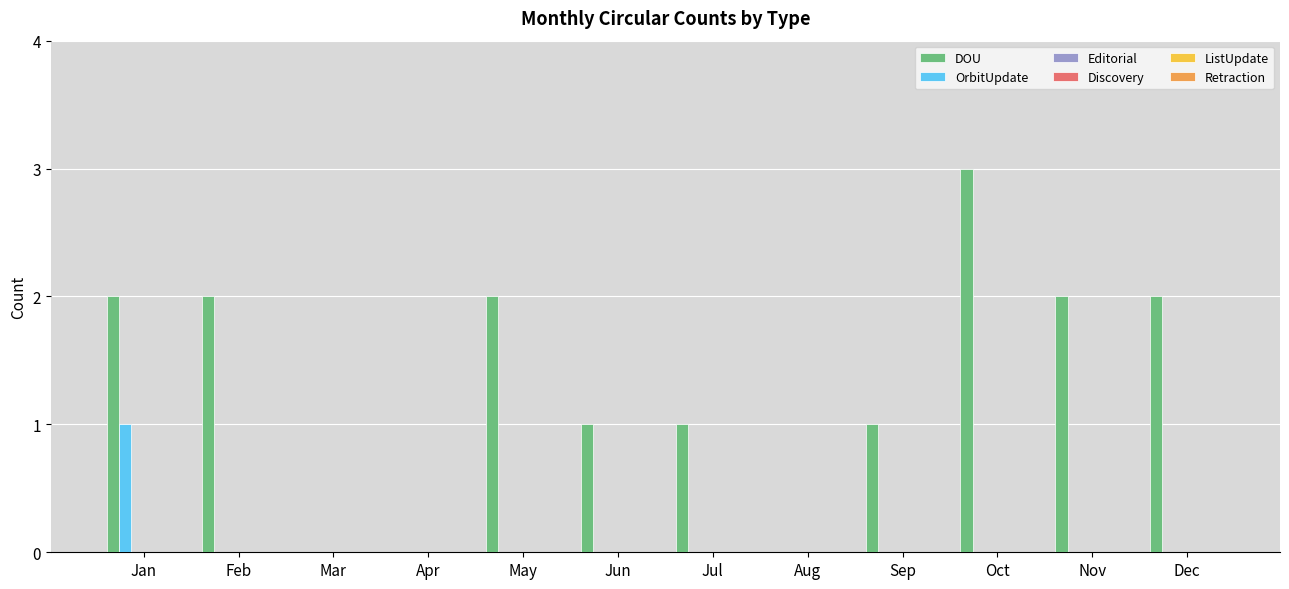

Which series has the largest range (max minus min)?

DOU